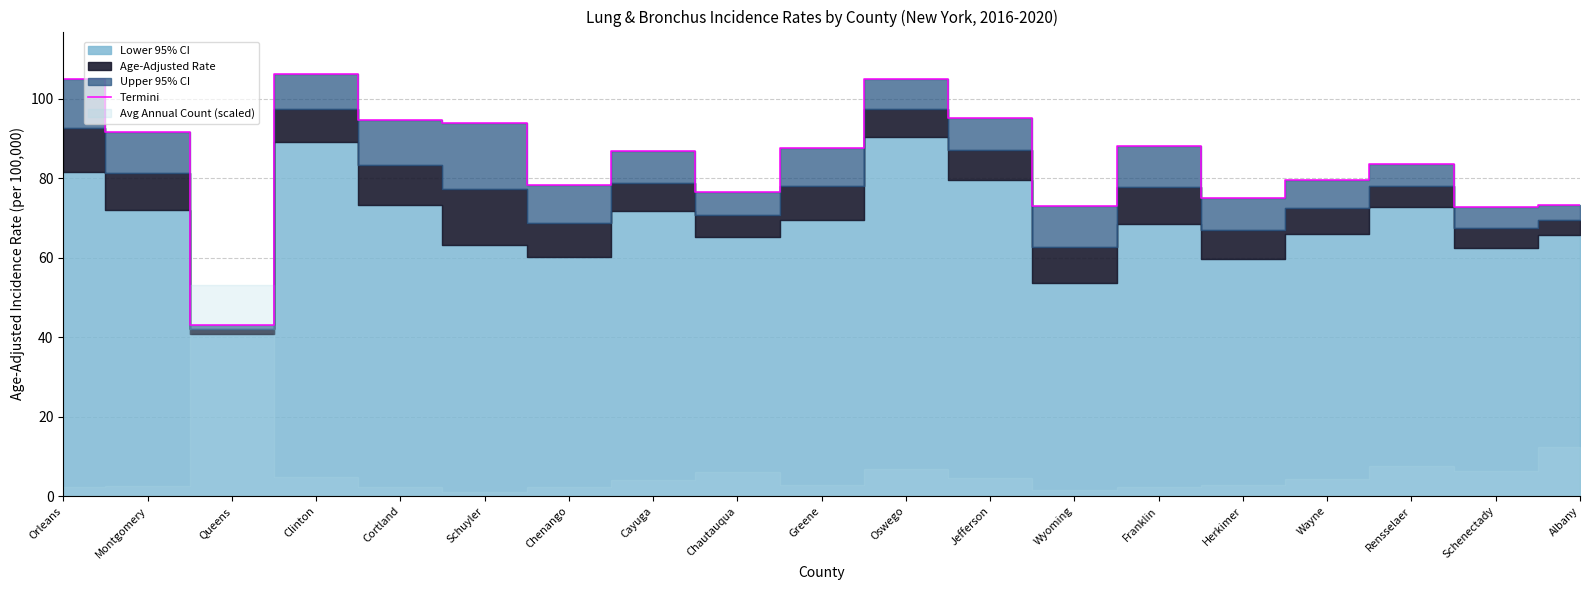

List the labels in order of value, largest first.

Clinton, Orleans, Oswego, Jefferson, Cortland, Schuyler, Montgomery, Franklin, Greene, Cayuga, Rensselaer, Wayne, Chenango, Chautauqua, Herkimer, Albany, Wyoming, Schenectady, Queens